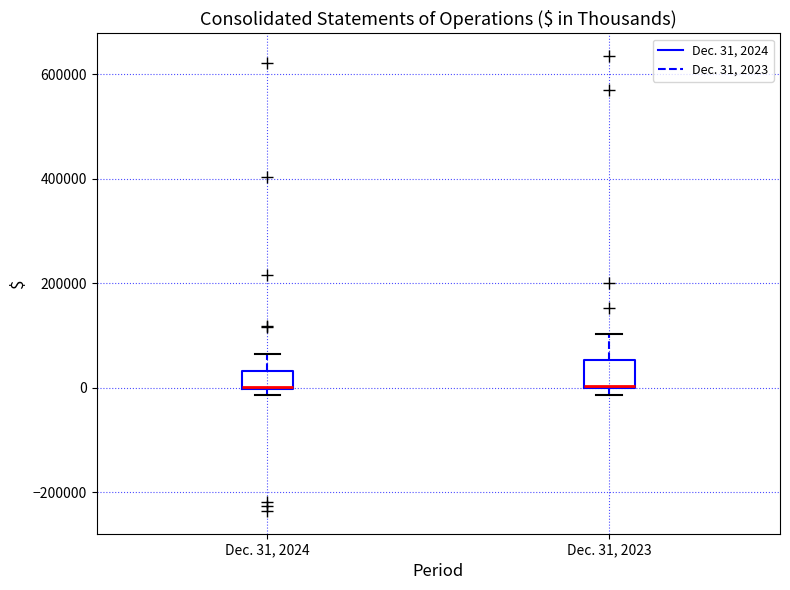

Where is the upper edge of the box for Dec. 31, 2024 on the y-axis? The values are not printed on the chart, so give them approximately, as read against the axis.

40000